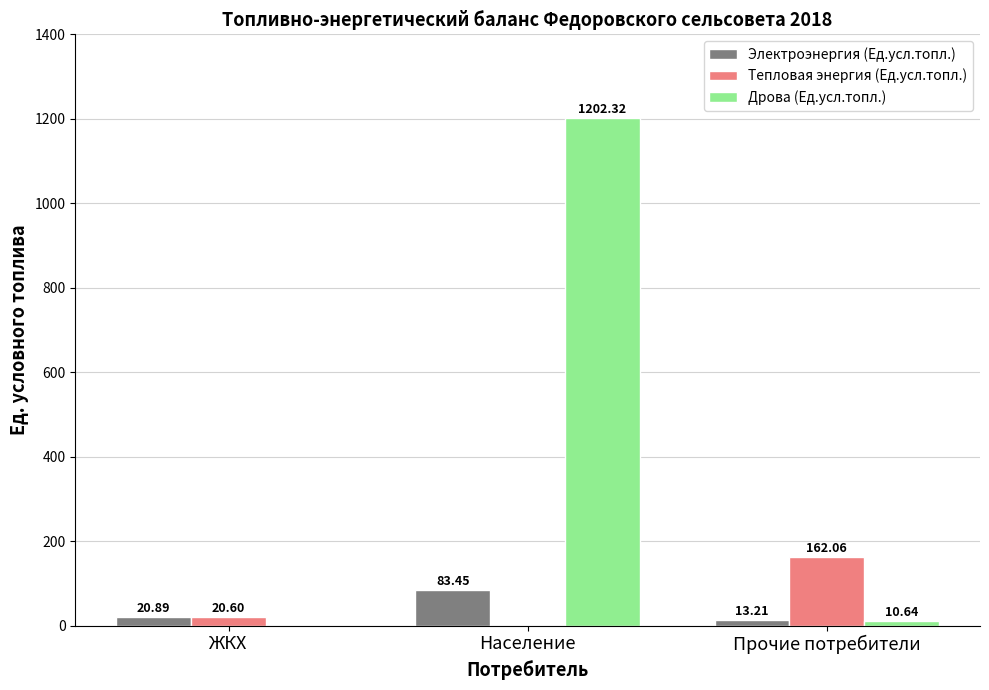

What is the sum of the Тепловая энергия (Ед.усл.топл.) values at ЖКХ and Прочие потребители?

182.7